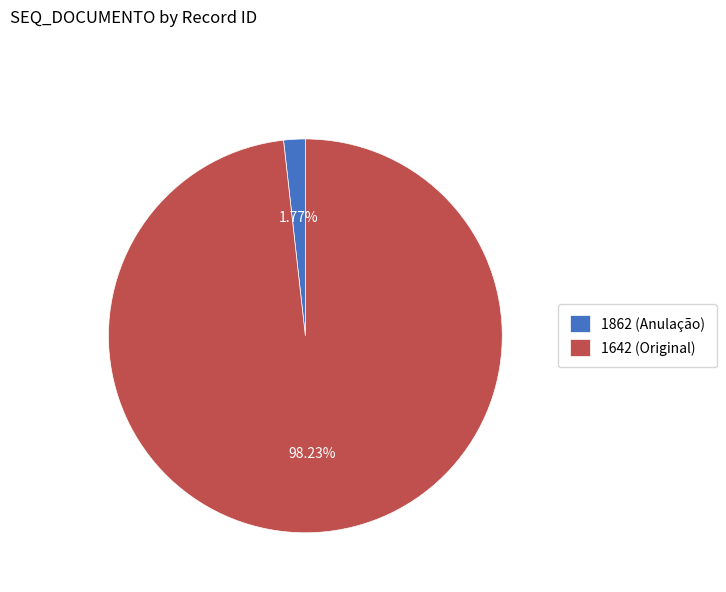

Which category has the smallest portion of the pie?

1862 (Anulação)